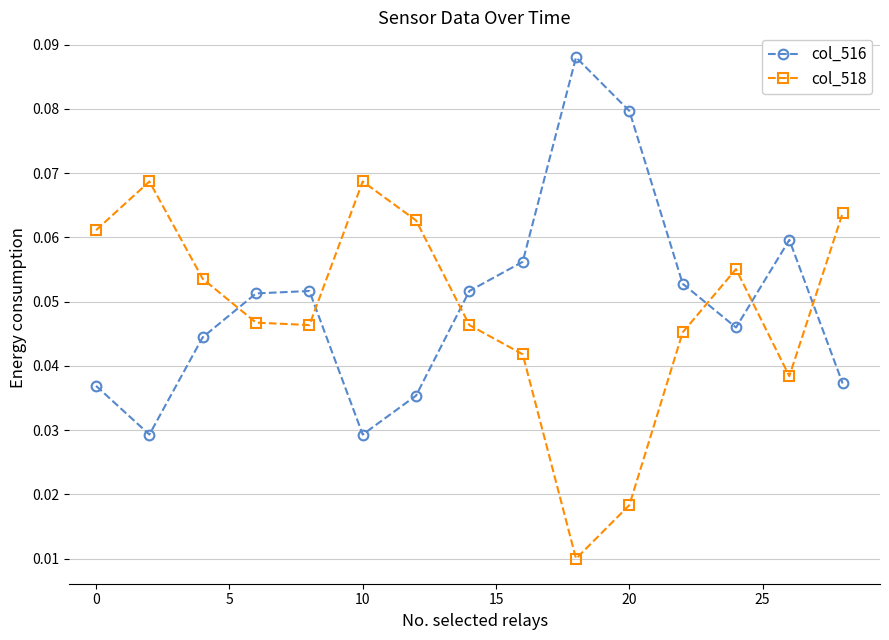

Count the number of data series in this chart.

2